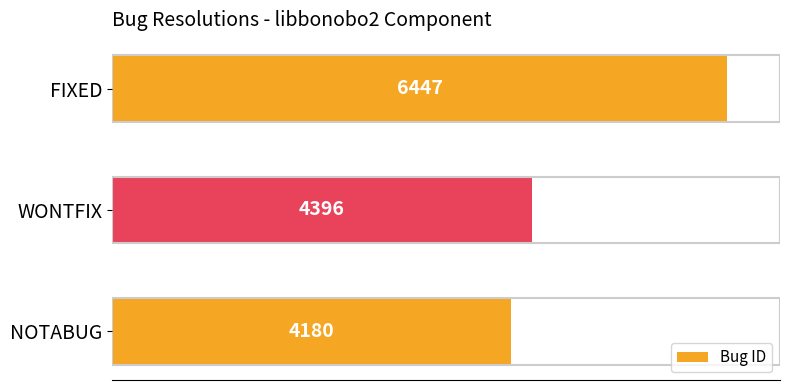

Which has a higher value, FIXED or WONTFIX?

FIXED